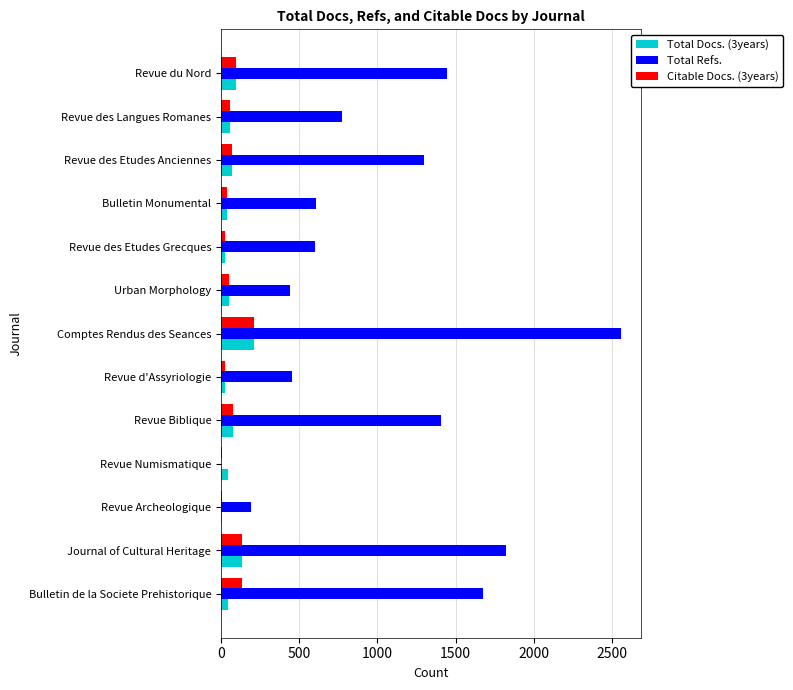

What is the sum of all Total Refs. values?

13281